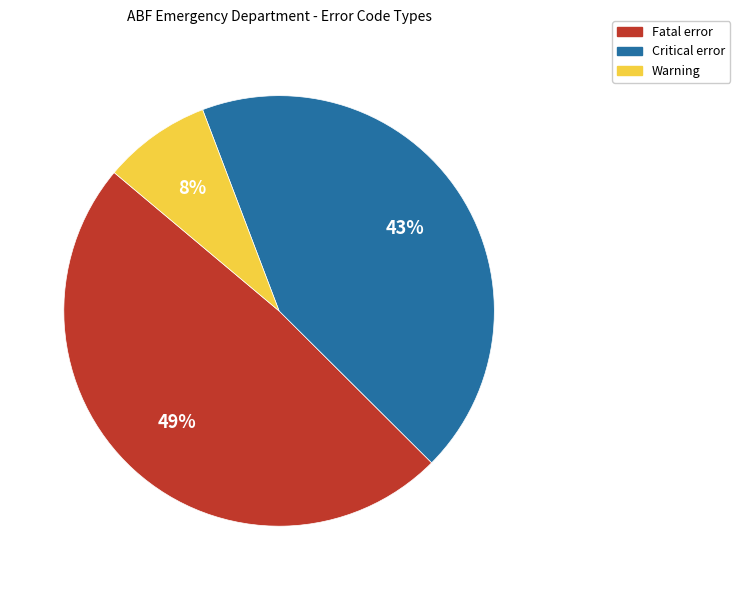

Combined, do Warning and Critical error account for over 50%?

Yes